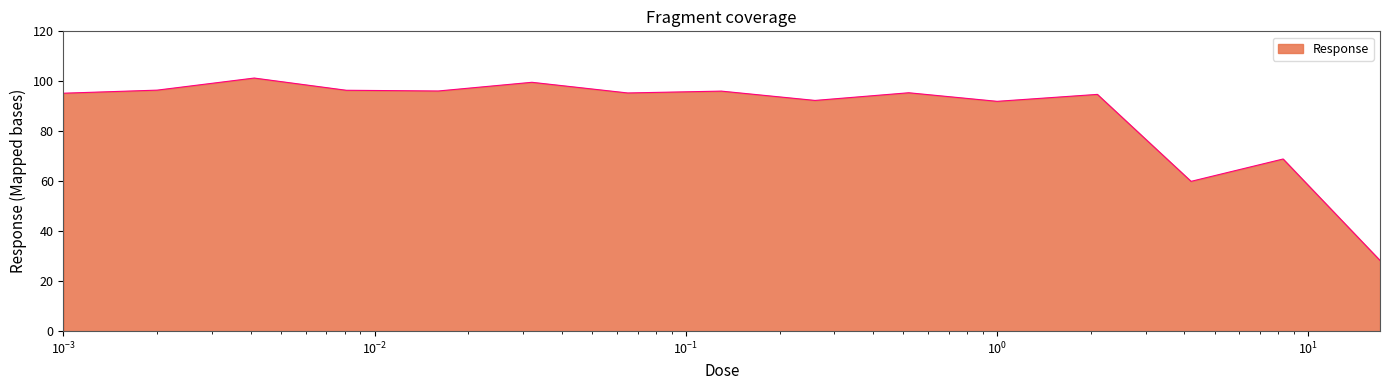

What is the difference between the maximum and minimum values?

73.0